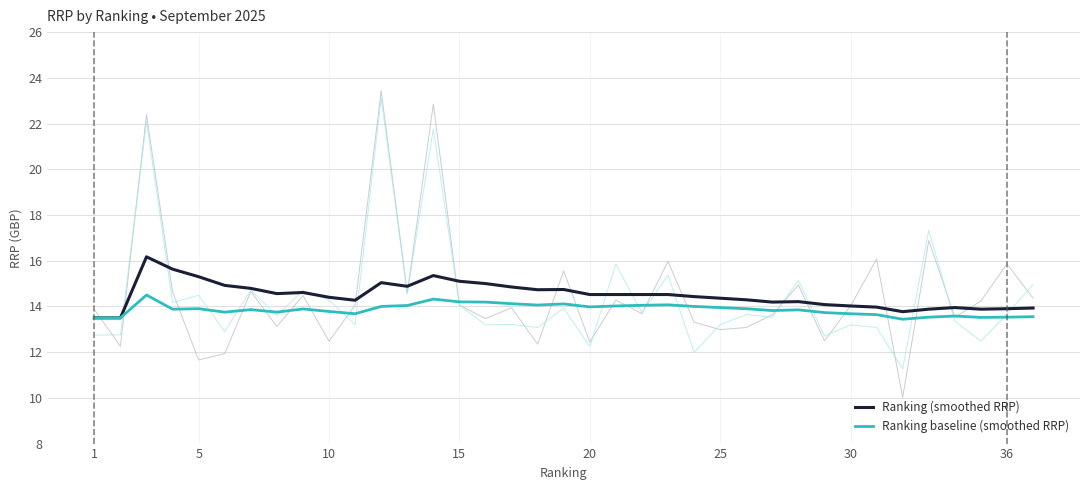

At how many categories does at least one series exceed 14?

28